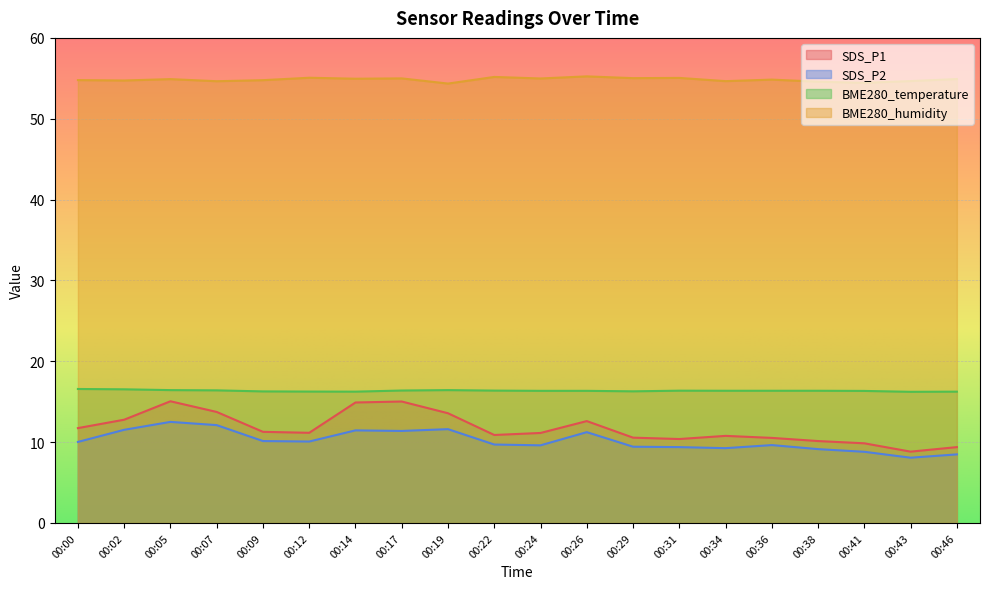

At which label does SDS_P1 reach its minimum?

00:43